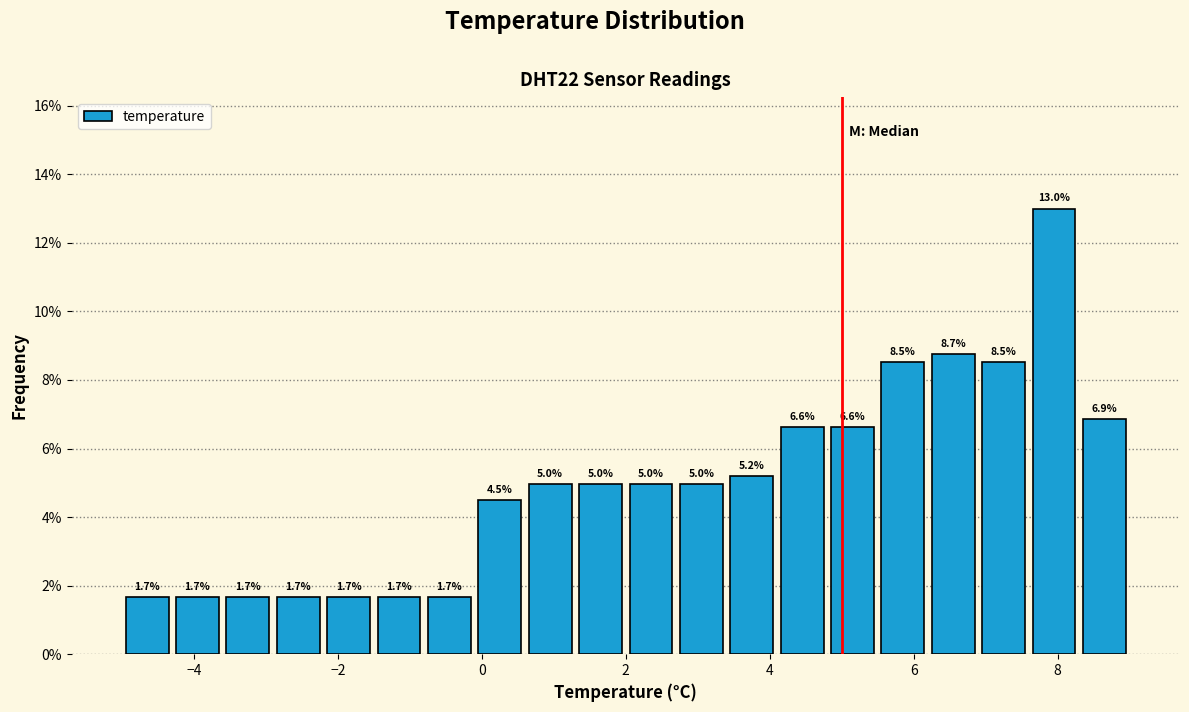

Around what value on the x-axis is the tallest bar? Give the approximate position of its centre, as read against the axis.

8.0